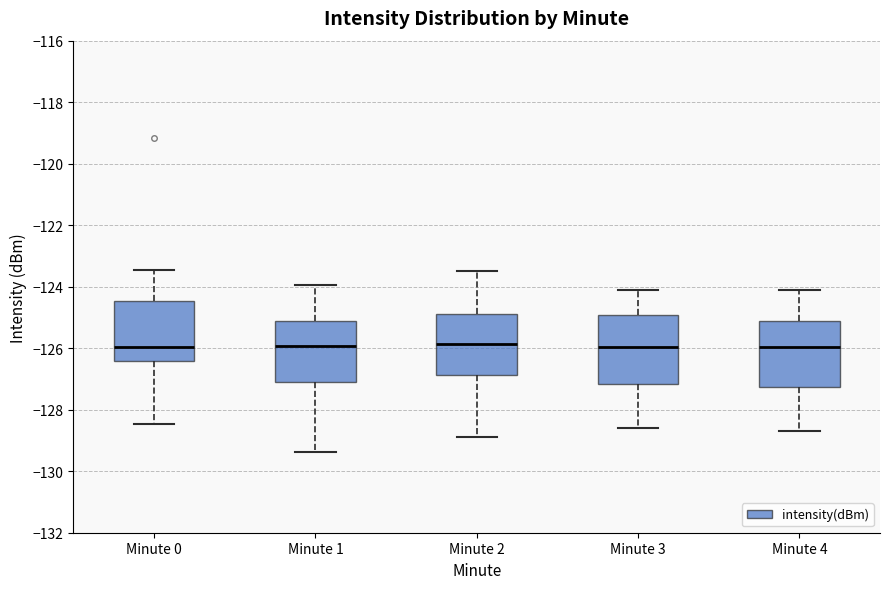

Reading left to right, read every box against the y-axis: the position of its median line, the range the box covers, and the ends of its whiskers. The values are not printed on the chart, so give them approximately, as read against the axis.

Minute 0: median -126.0, box -126.4 to -124.4, whiskers -128.4 to -123.4
Minute 1: median -126.0, box -127.0 to -125.2, whiskers -129.4 to -124.0
Minute 2: median -125.8, box -126.8 to -124.8, whiskers -128.8 to -123.4
Minute 3: median -126.0, box -127.2 to -125.0, whiskers -128.6 to -124.0
Minute 4: median -126.0, box -127.2 to -125.2, whiskers -128.6 to -124.0